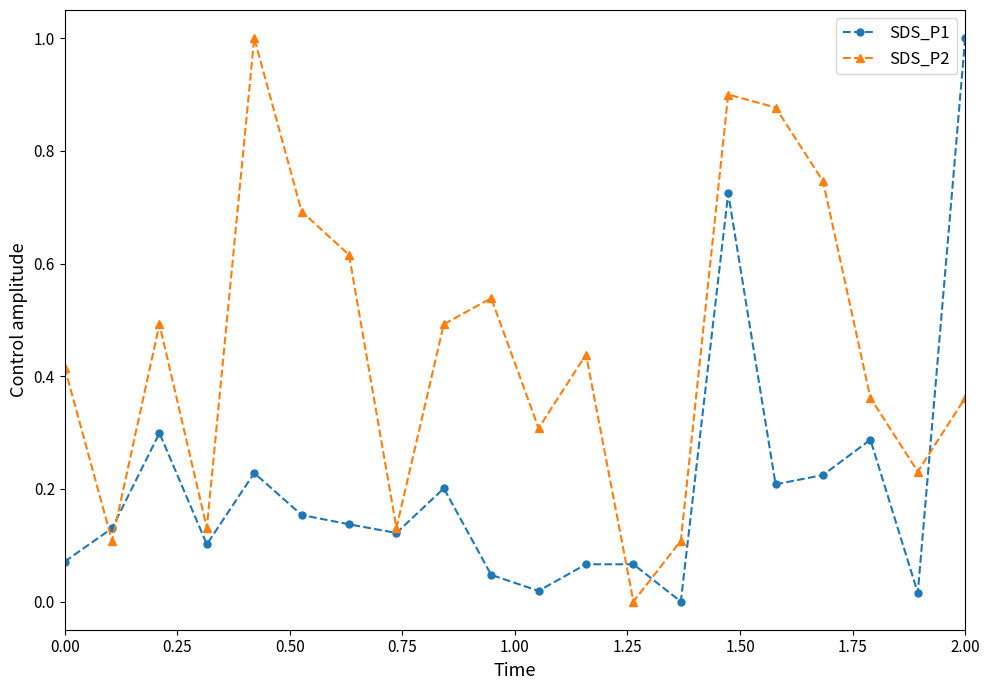

What is the greatest value displayed?

1.0